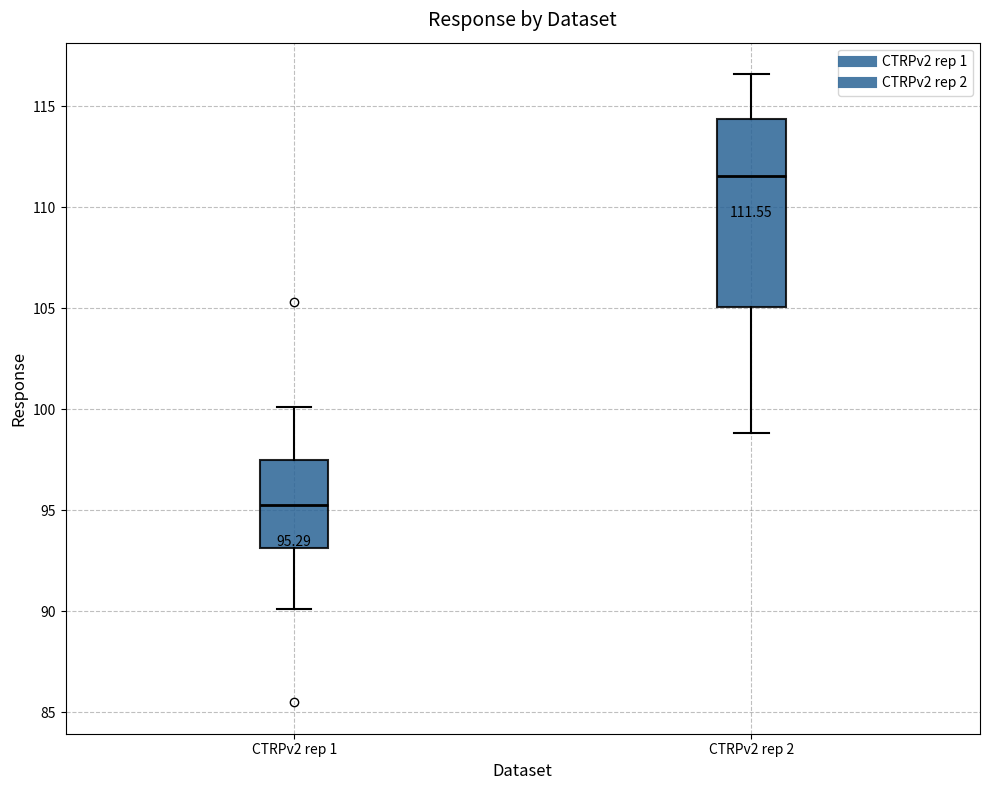

Comparing the boxes themselves (not the whiskers), which one is the tallest?

CTRPv2 rep 2